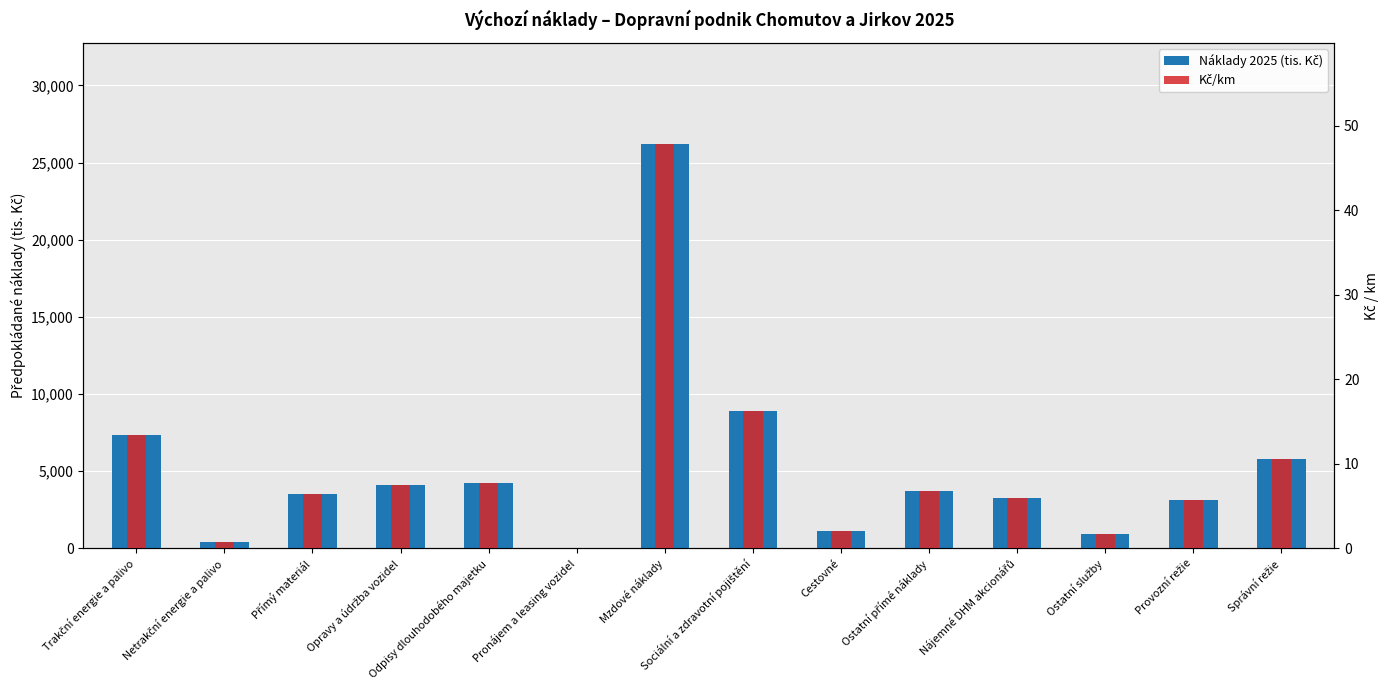

What is the label of the 9th bar from the right?

Pronájem a leasing vozidel